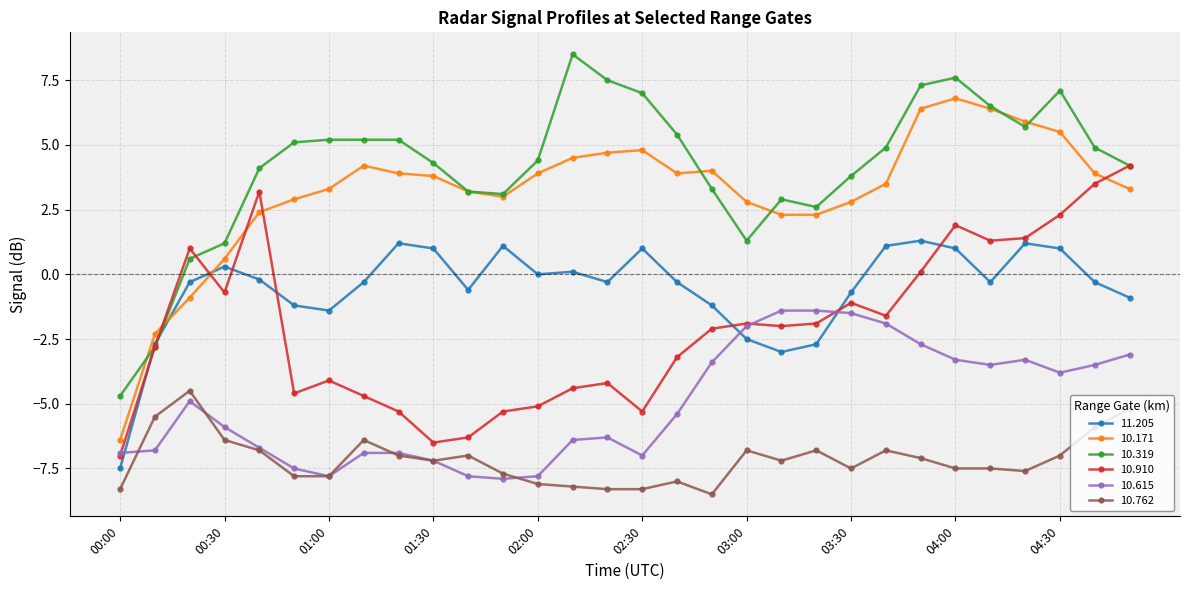

True or false: 10.319 has more than 2 interior local peaks.

True